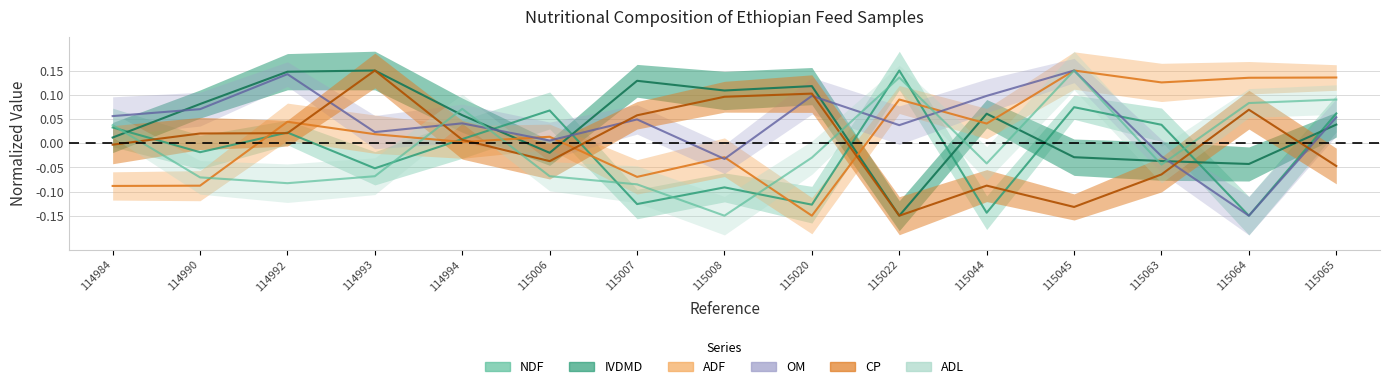

What is the greatest value displayed?

0.1